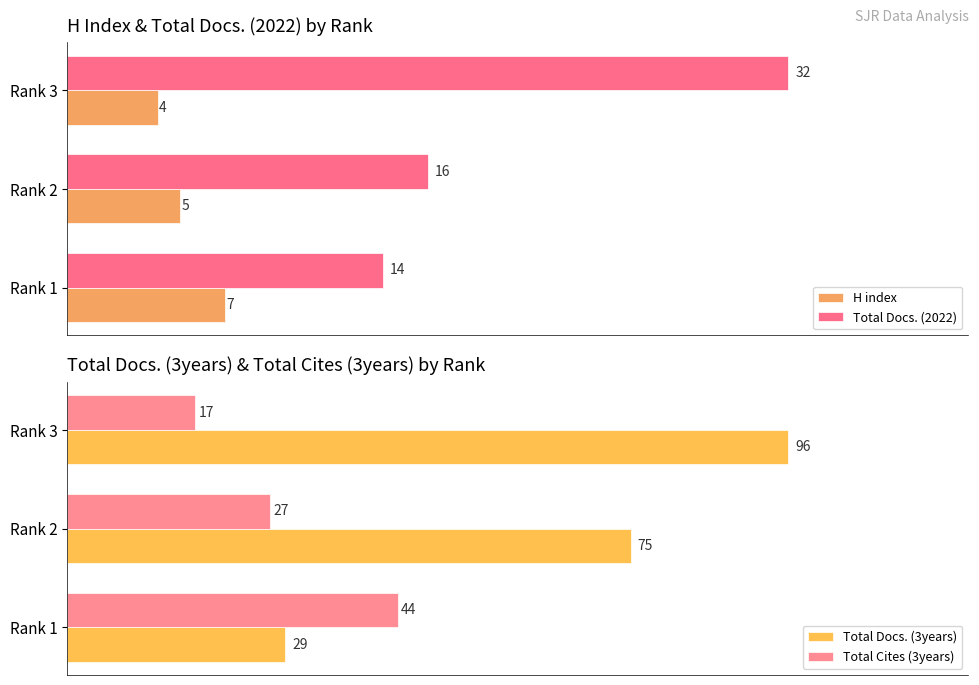

Count the H index values in the range 4 to 7.

3